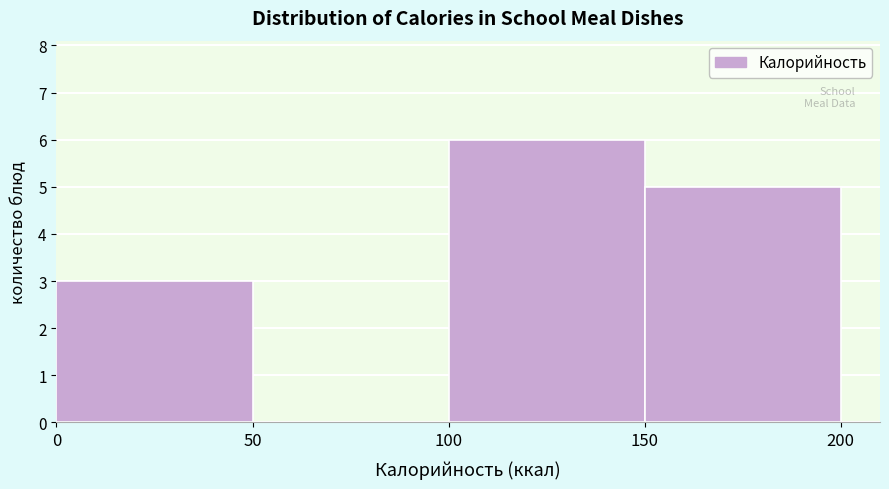

Reading left to right, list every bar in this chart as the range it spans on the x-axis followed by its height. The values are not printed on the chart, so give them approximately, as read against the axis.

0 to 50: 3
50 to 100: 0
100 to 150: 6
150 to 200: 5